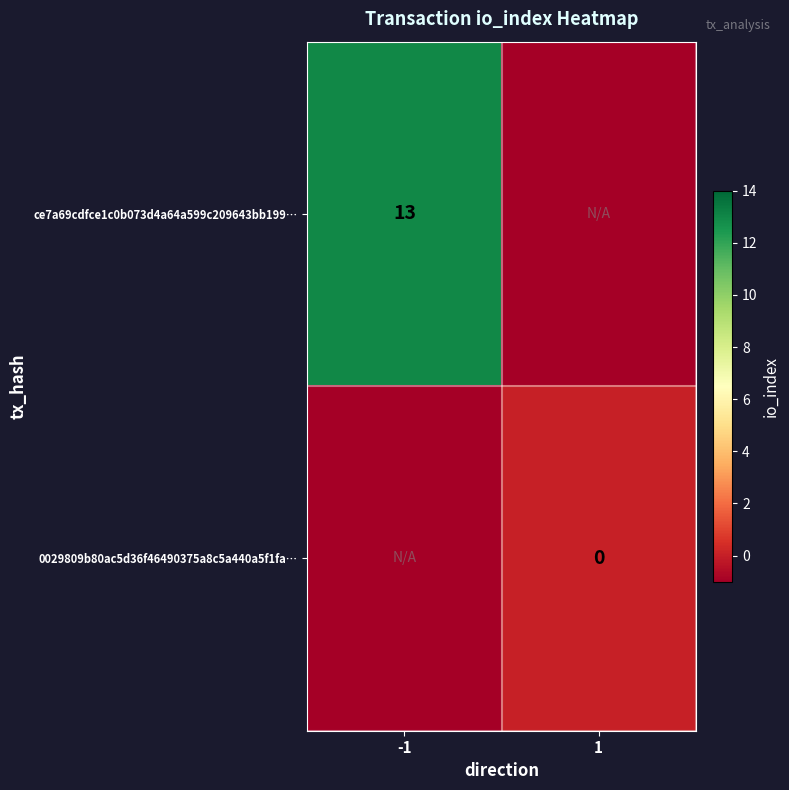

Is it true that ce7a69cdfce1c0b073d4a64a599c209643bb199… equals 21 at -1?

False